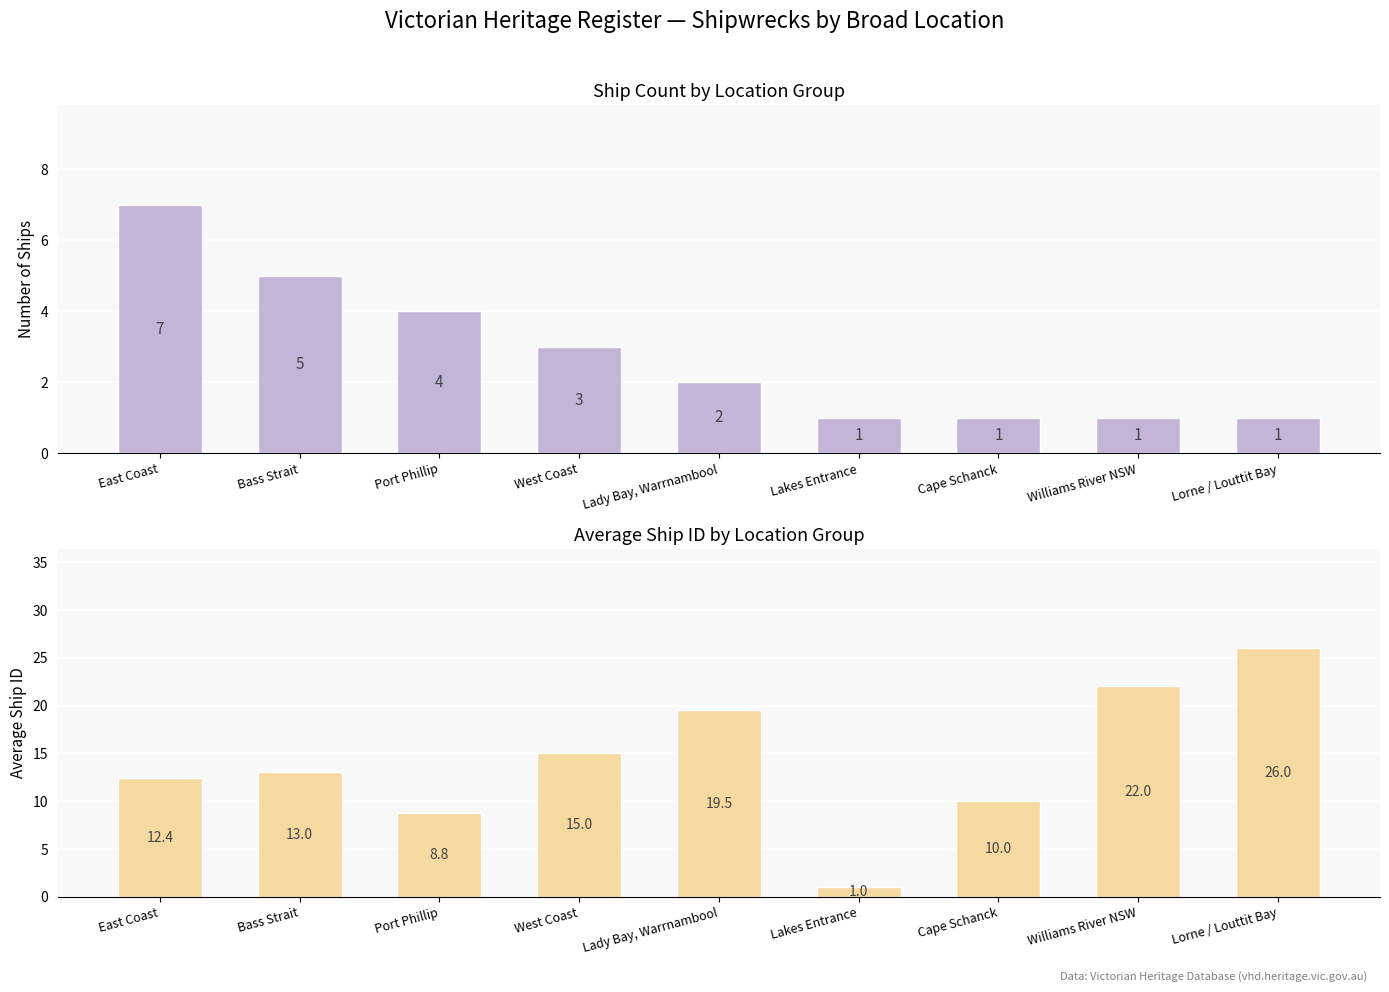

What is the label of the 1st bar from the left?

East Coast